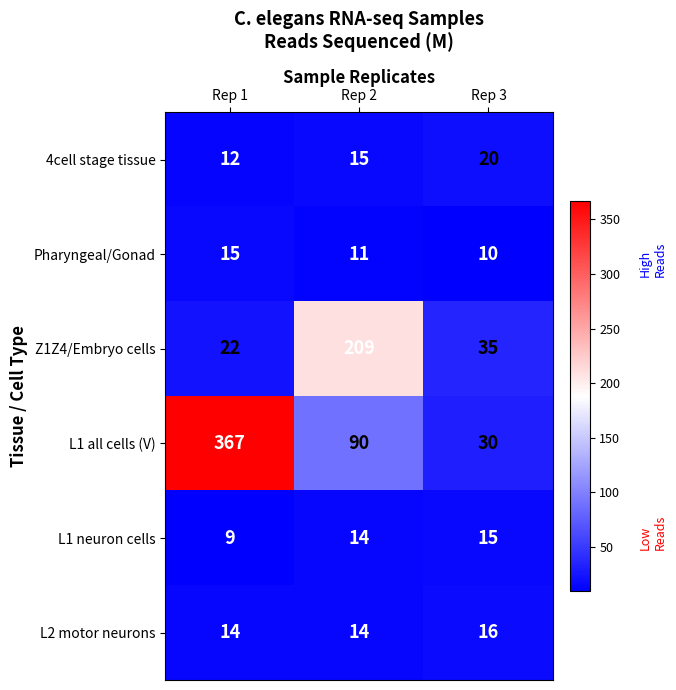

Reading left to right, what are all the values shown in this chart?

4cell stage tissue: Rep 1=12	Rep 2=15	Rep 3=20
Pharyngeal/Gonad: Rep 1=15	Rep 2=11	Rep 3=10
Z1Z4/Embryo cells: Rep 1=22	Rep 2=209	Rep 3=35
L1 all cells (V): Rep 1=367	Rep 2=90	Rep 3=30
L1 neuron cells: Rep 1=9	Rep 2=14	Rep 3=15
L2 motor neurons: Rep 1=14	Rep 2=14	Rep 3=16